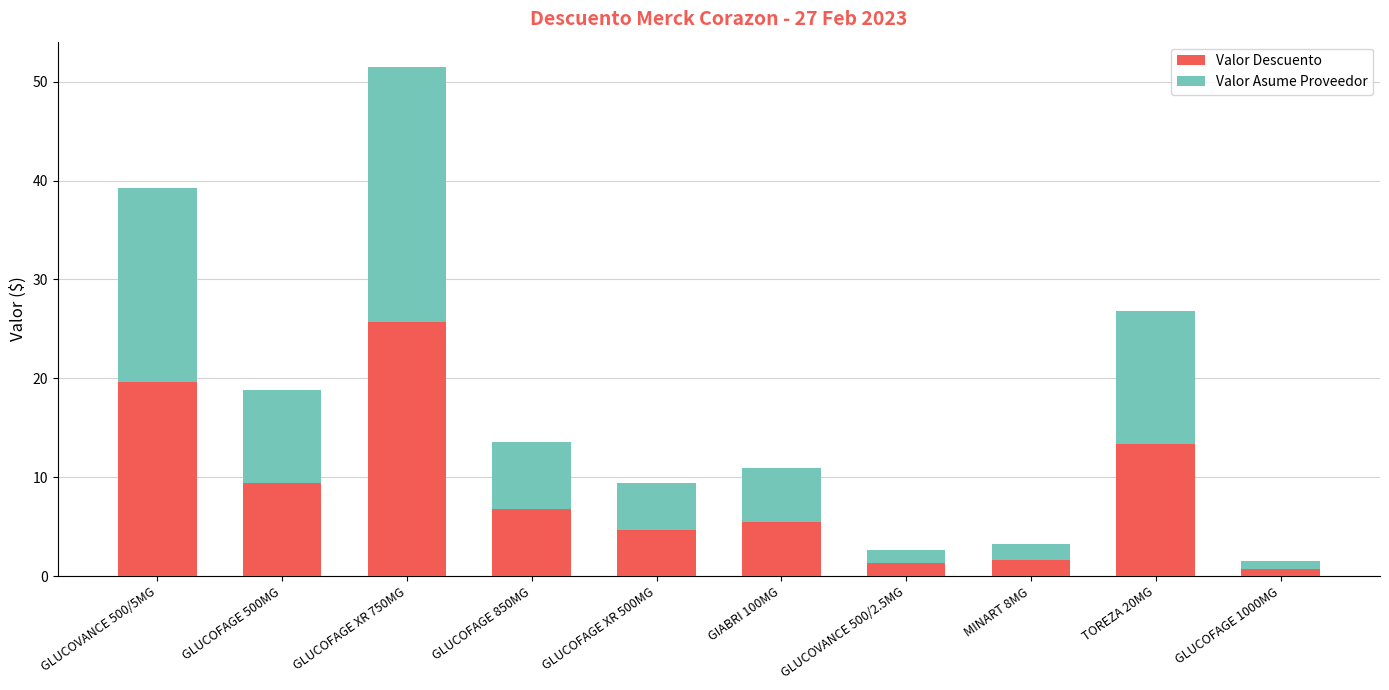

Reading right to left, list the values for the Valor Descuento series.

GLUCOFAGE 1000MG=0.8	TOREZA 20MG=13.4	MINART 8MG=1.6	GLUCOVANCE 500/2.5MG=1.3	GIABRI 100MG=5.4	GLUCOFAGE XR 500MG=4.7	GLUCOFAGE 850MG=6.8	GLUCOFAGE XR 750MG=25.7	GLUCOFAGE 500MG=9.4	GLUCOVANCE 500/5MG=19.6